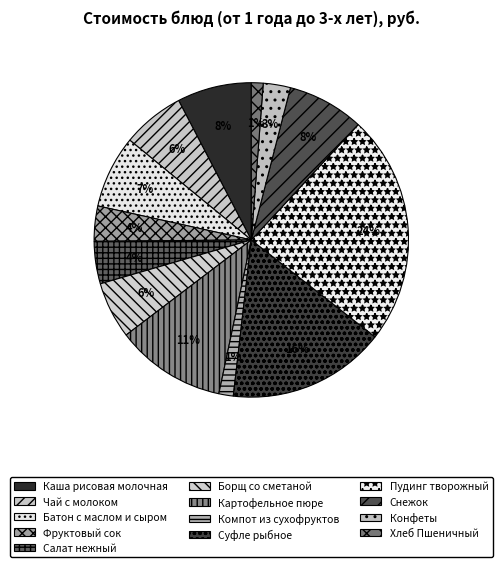

The Суфле рыбное slice represents 16% of the pie. True or false?

True